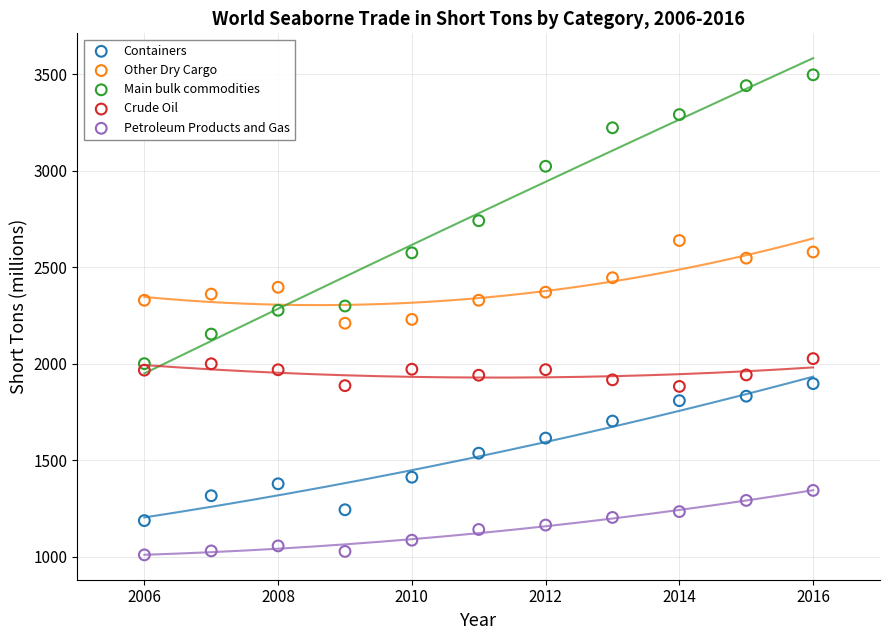

Across all data points, what is the range of X values (max minus min)?

10.0